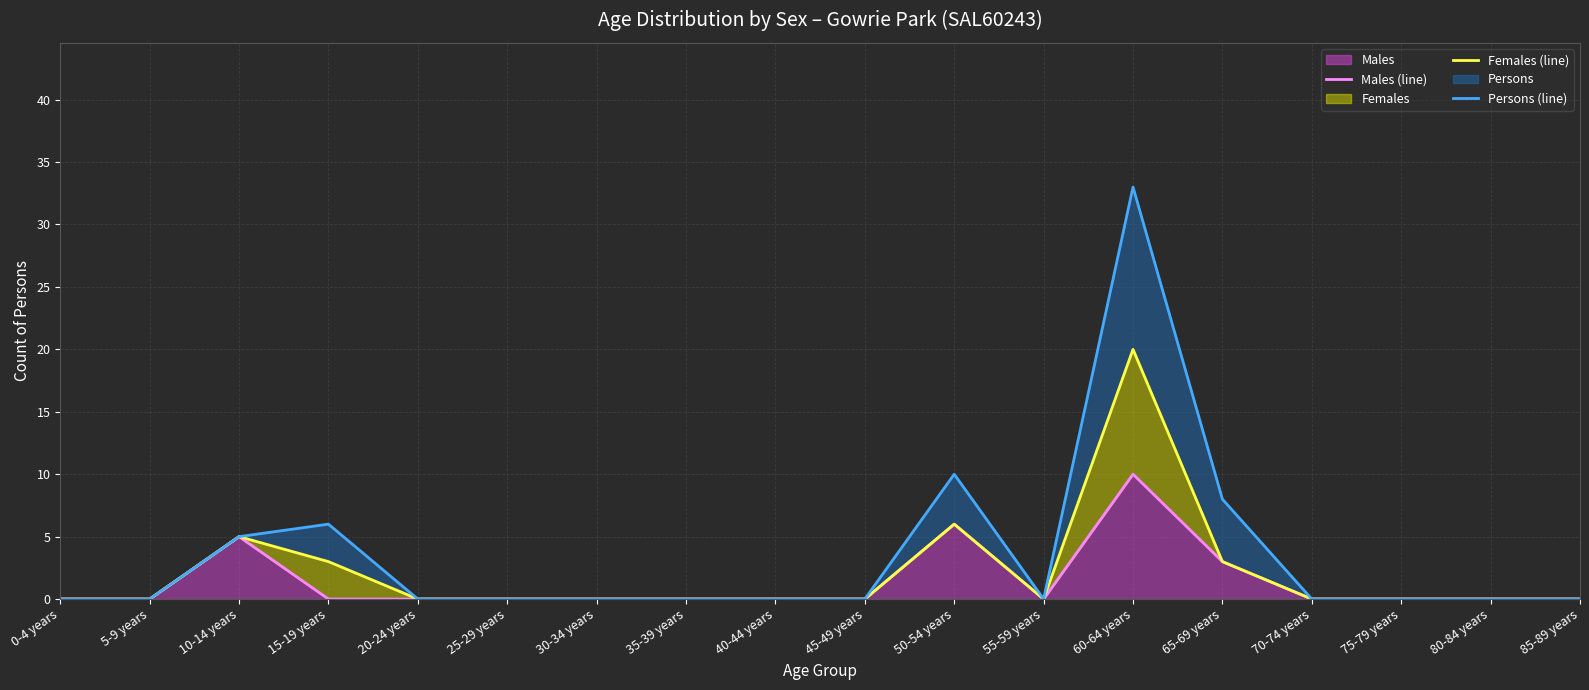

What position from the left is 80-84 years?

17